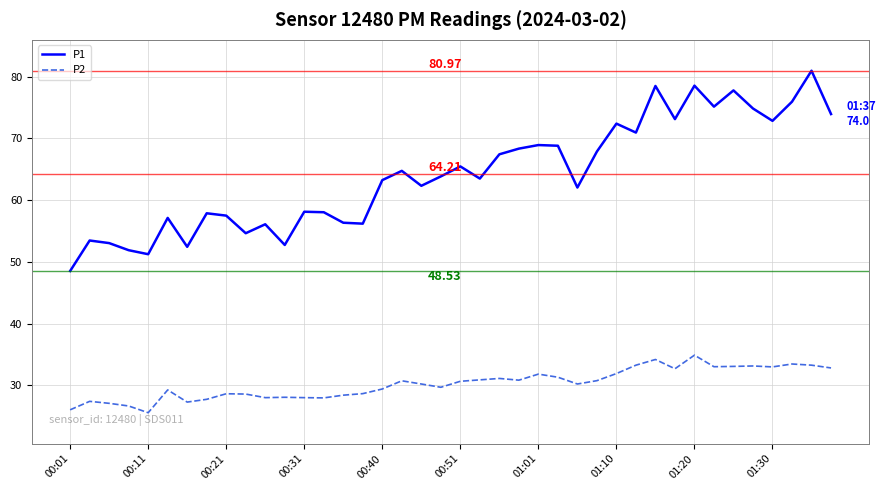

Does the chart display data point markers on the line(s)?

No